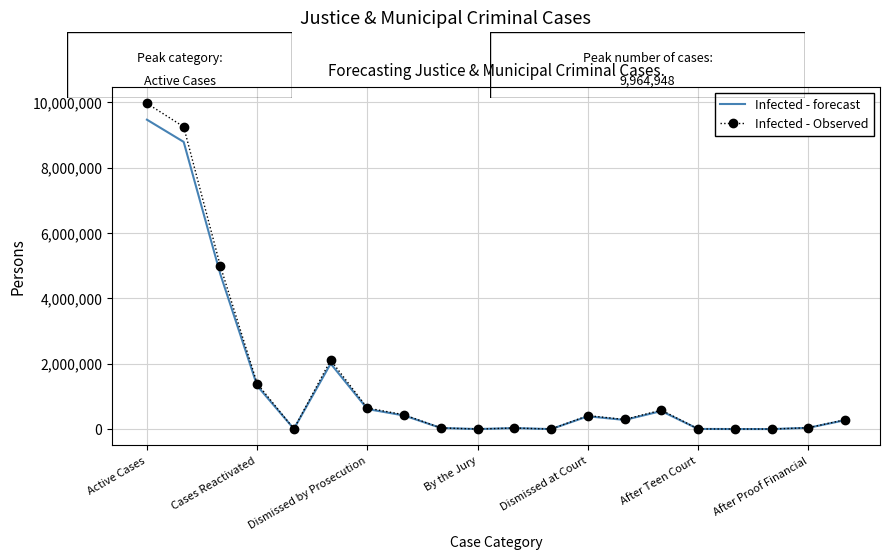

At how many categories does at least one series exceed 5670813?

2